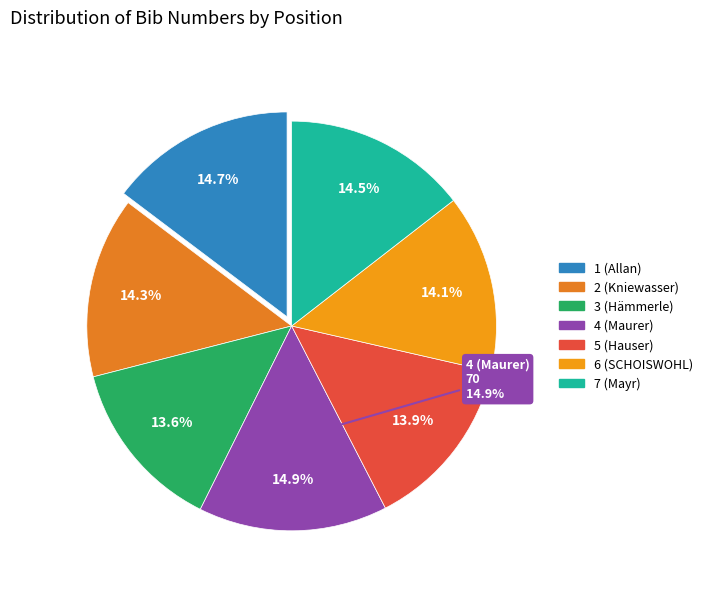

Is it true that 1 (Allan) is 15% of the pie?

True